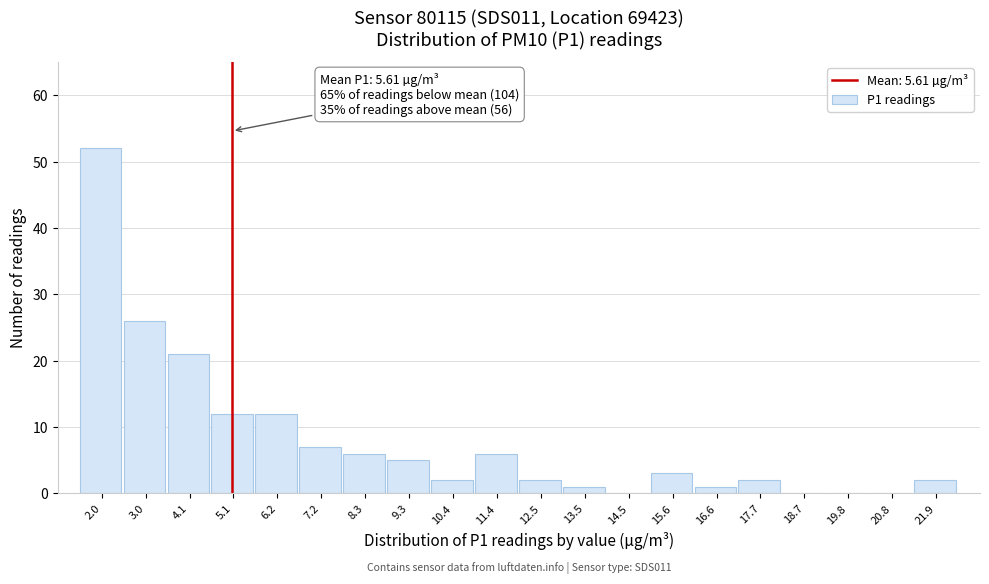

Reading left to right, extract all data points from this chart.

2.0=52	3.0=26	4.1=21	5.1=12	6.2=12	7.2=7	8.3=6	9.3=5	10.4=2	11.4=6	12.5=2	13.5=1	14.5=0	15.6=3	16.6=1	17.7=2	18.7=0	19.8=0	20.8=0	21.9=2